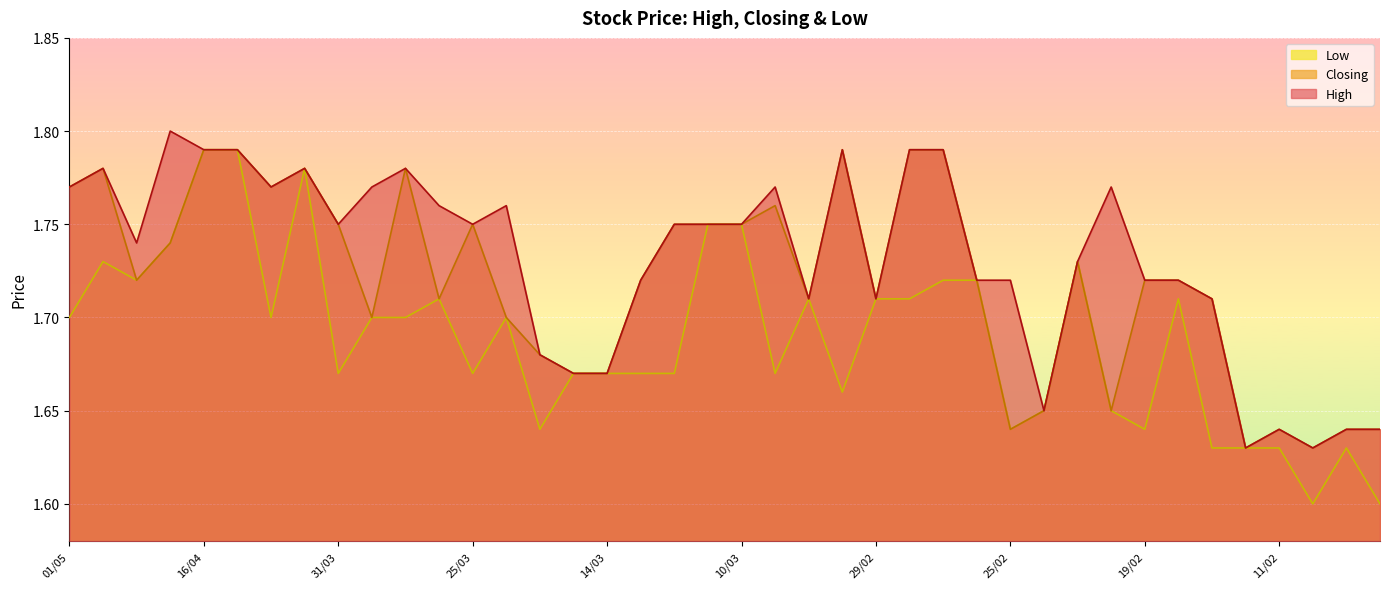

Reading right to left, list all the values displayed in this chart.

High: 1.6	1.6	1.6	1.6	1.6	1.7	1.7	1.7	1.8	1.7	1.6	1.7	1.7	1.8	1.8	1.7	1.8	1.7	1.8	1.8	1.8	1.8	1.7	1.7	1.7	1.7	1.8	1.8	1.8	1.8	1.8	1.8	1.8	1.8	1.8	1.8	1.8	1.7	1.8	1.8
Closing: 1.6	1.6	1.6	1.6	1.6	1.7	1.7	1.7	1.6	1.7	1.6	1.6	1.7	1.8	1.8	1.7	1.8	1.7	1.8	1.8	1.8	1.8	1.7	1.7	1.7	1.7	1.7	1.8	1.7	1.8	1.7	1.8	1.8	1.8	1.8	1.8	1.7	1.7	1.8	1.8
Low: 1.6	1.6	1.6	1.6	1.6	1.6	1.7	1.6	1.6	1.7	1.6	1.6	1.7	1.7	1.7	1.7	1.7	1.7	1.7	1.8	1.8	1.7	1.7	1.7	1.7	1.6	1.7	1.7	1.7	1.7	1.7	1.7	1.8	1.7	1.8	1.8	1.7	1.7	1.7	1.7